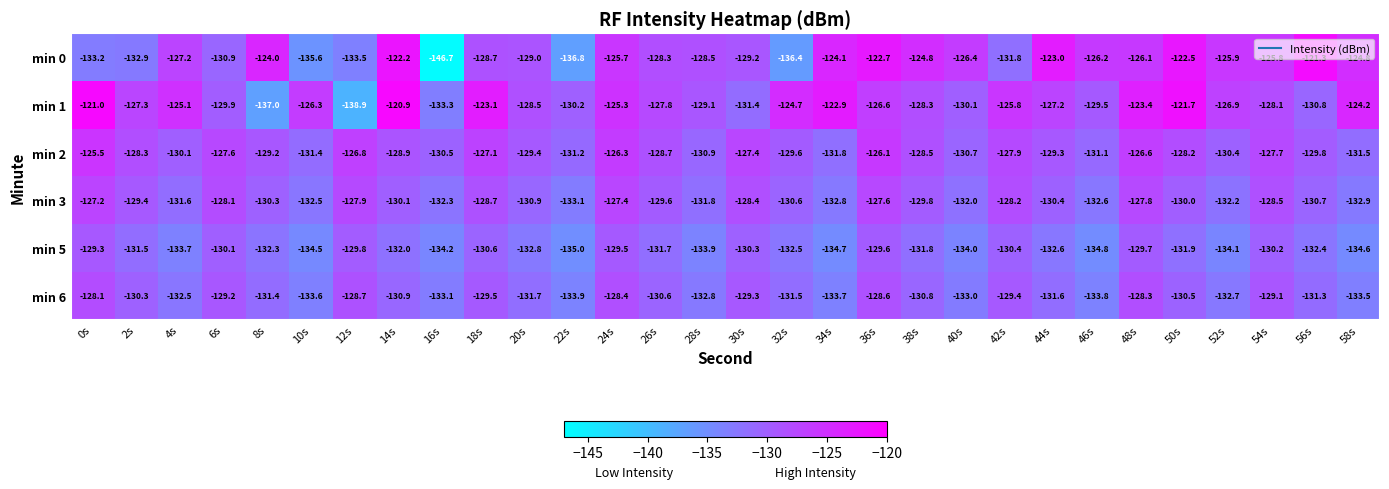

What is the sum of all min 5 values?

-3964.5